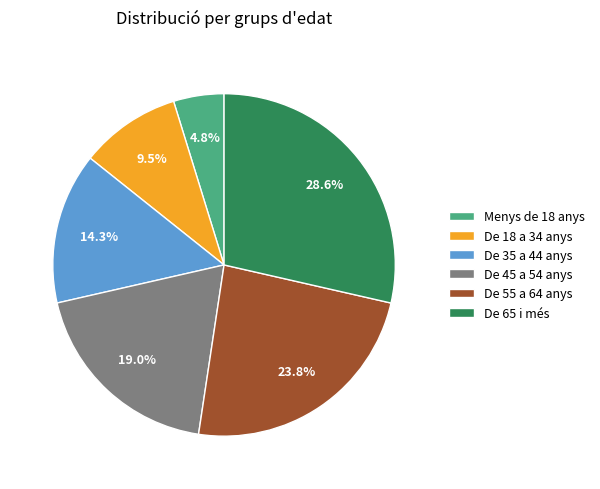

True or false: De 35 a 44 anys accounts for 14% of the total.

True